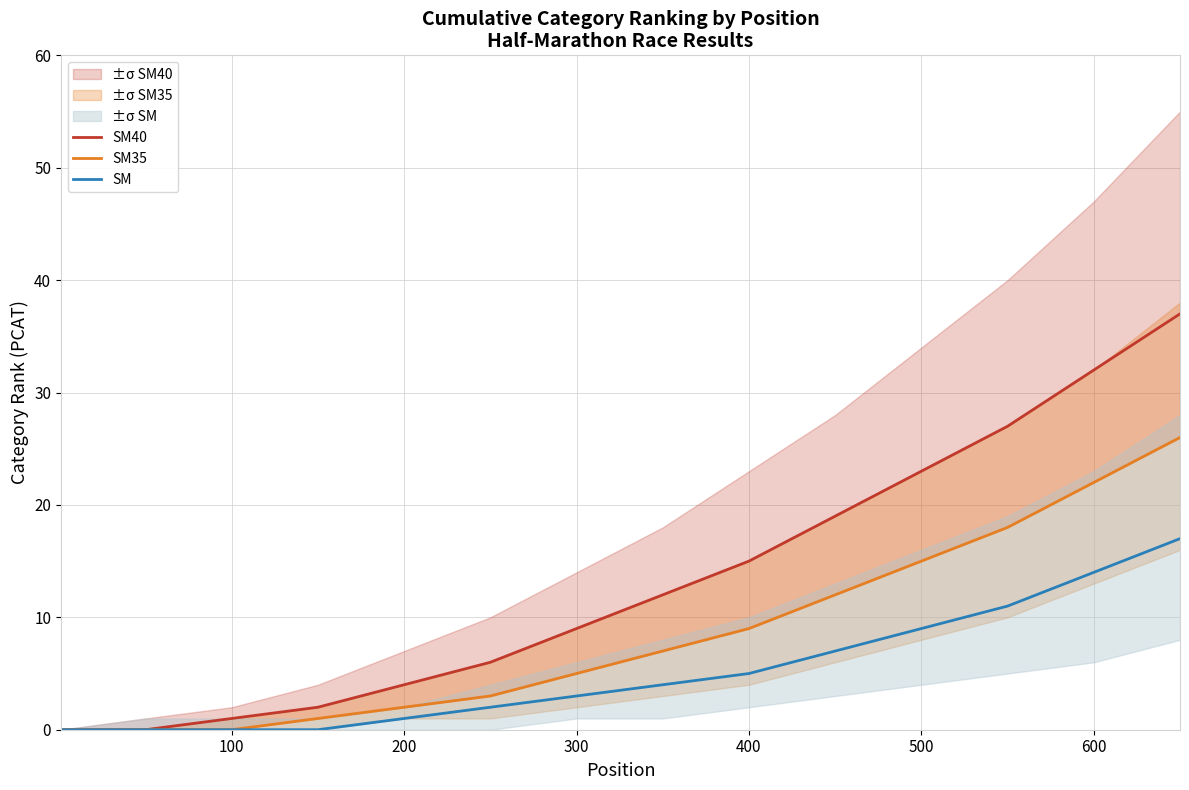

Reading left to right, transcribe all the data shown in this chart.

SM40: 0	0	1	2	4	6	9	12	15	19	23	27	32	37
SM35: 0	0	0	1	2	3	5	7	9	12	15	18	22	26
SM: 0	0	0	0	1	2	3	4	5	7	9	11	14	17